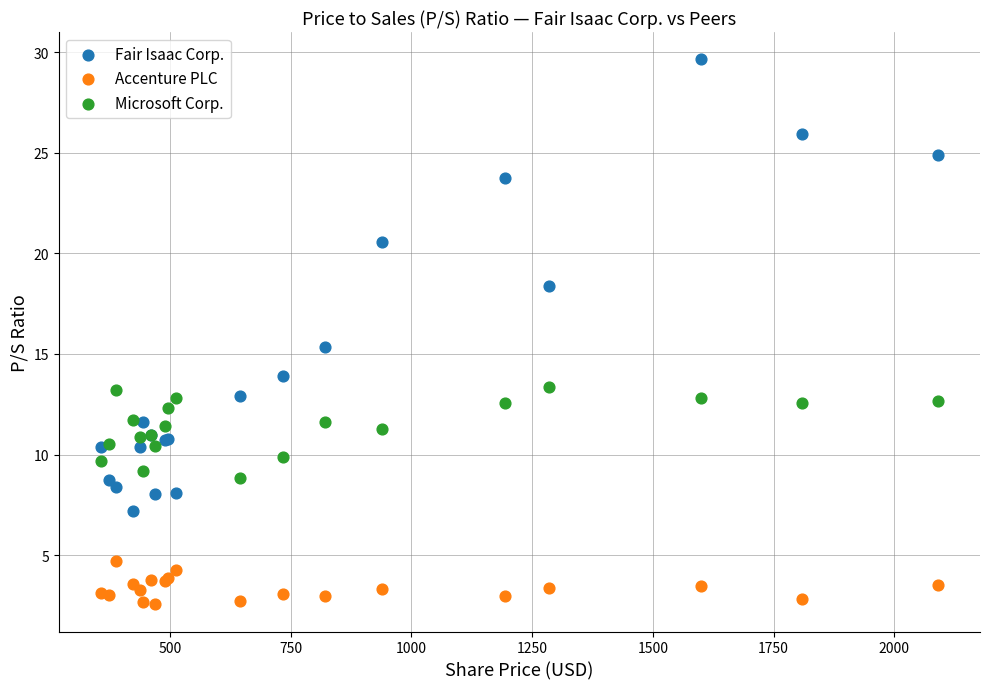

Which series has the largest Y range (max minus min)?

Fair Isaac Corp.